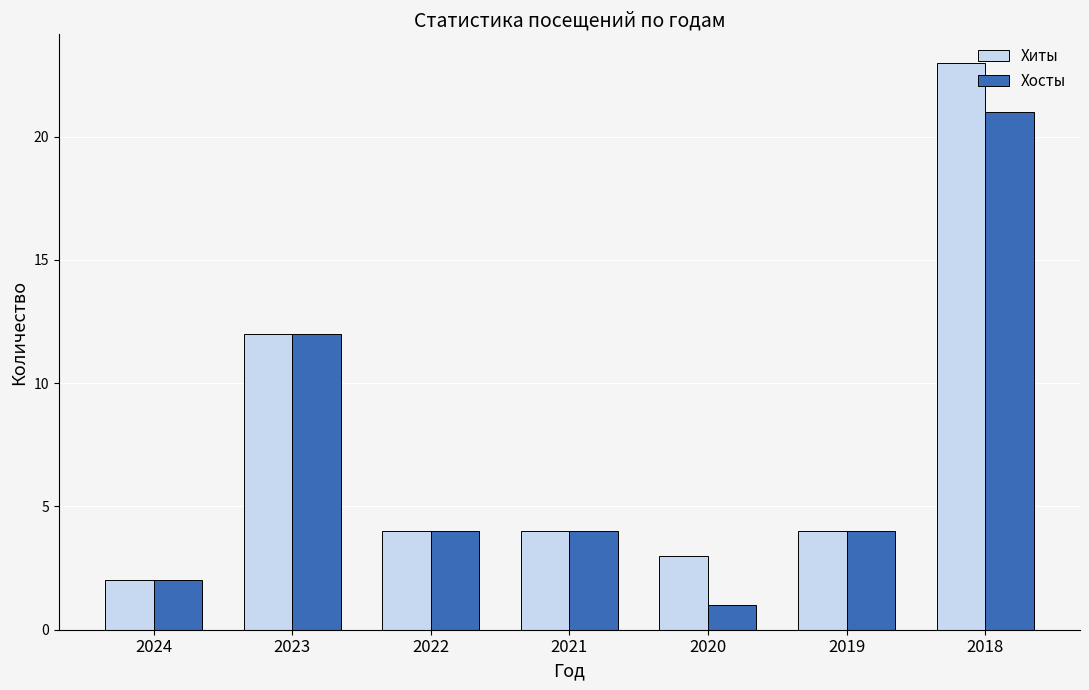

Which series has the widest spread of values?

Хиты